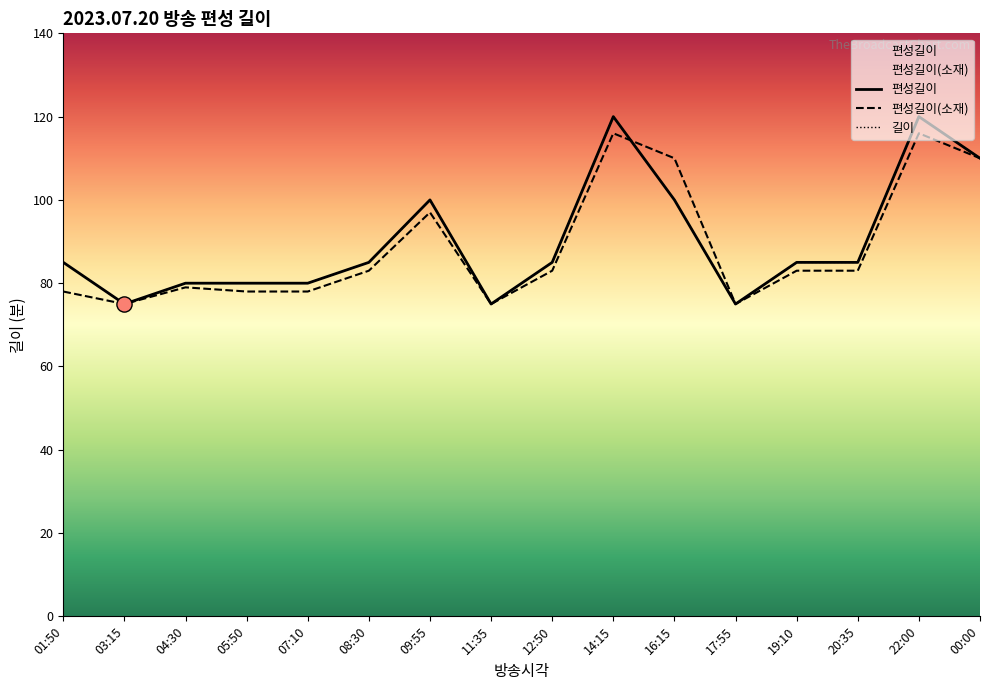

Which series reaches the minimum Y coordinate?

편성길이